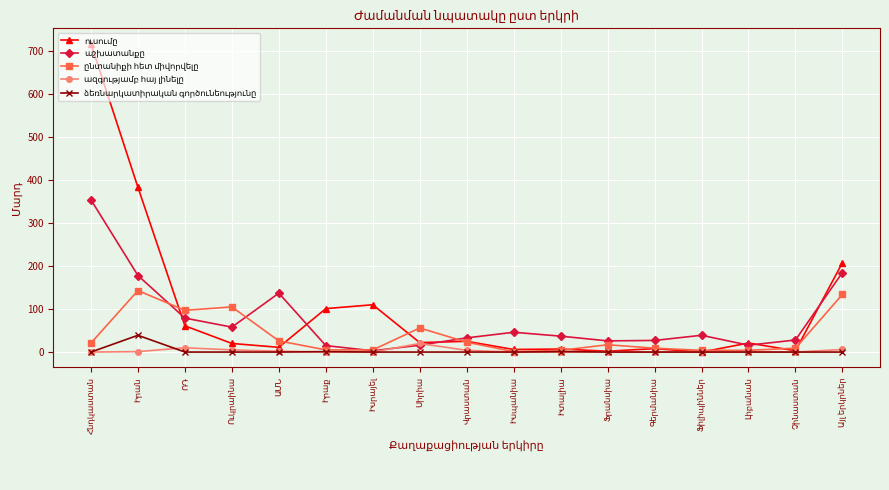

How many data points does each series have?

17